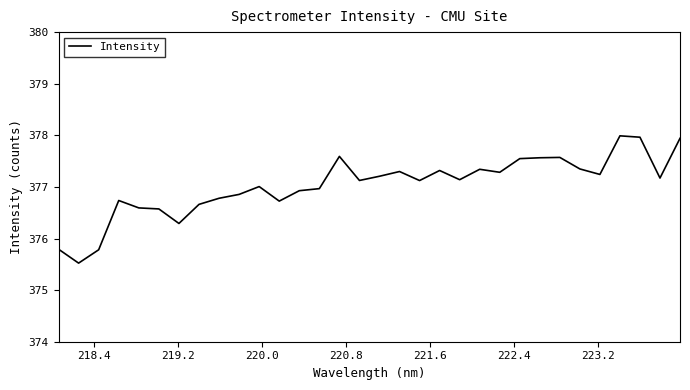

What is the difference between the maximum and minimum values?

2.5